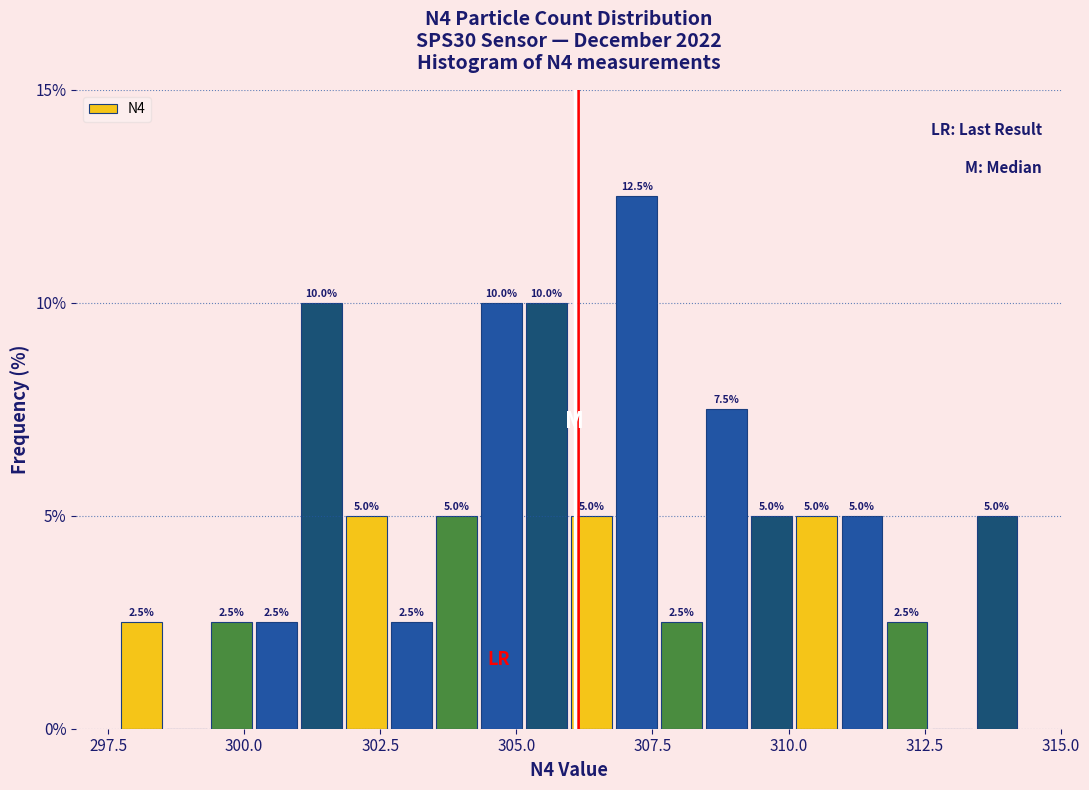

Read against the x-axis, roughly where is the centre of the tallest bar?

307.0